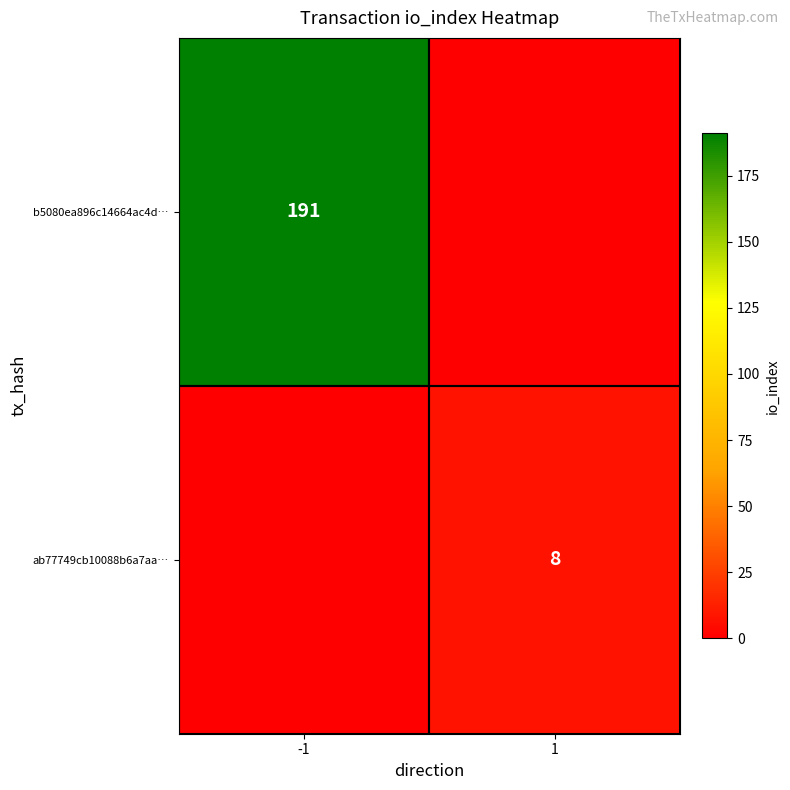

The value of ab77749cb10088b6a7aa… at 1 is 11. True or false?

False